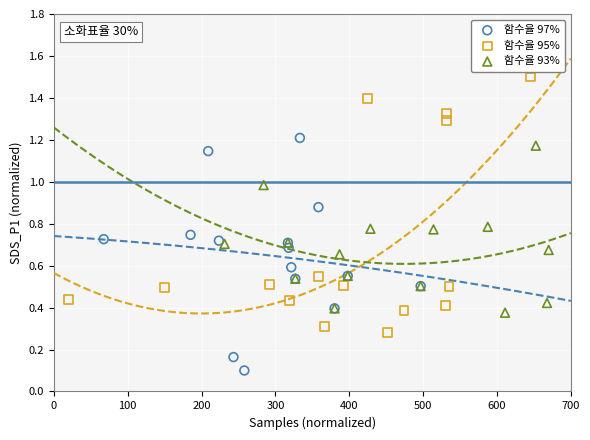

Which series has the largest Y range (max minus min)?

함수율 95%